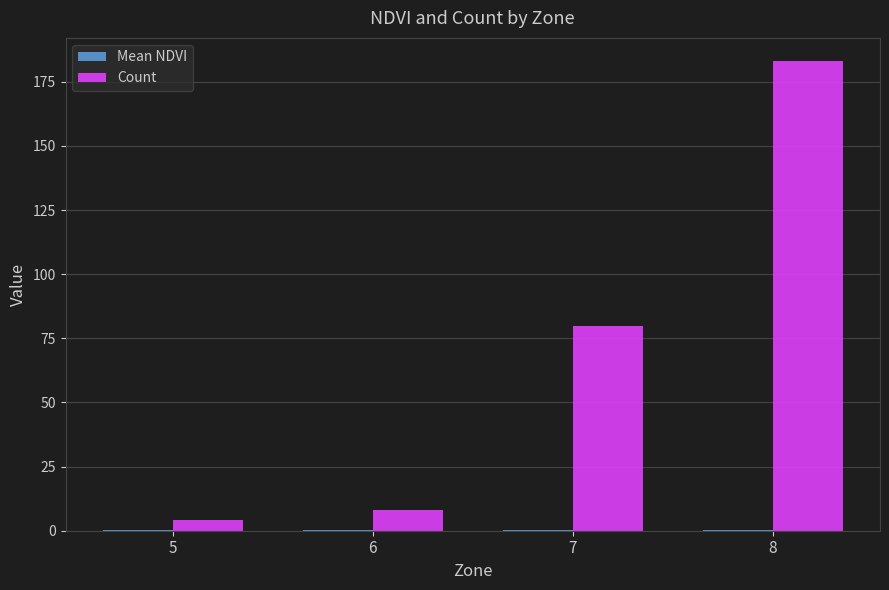

The value of Count at 5 is 4.0. True or false?

True